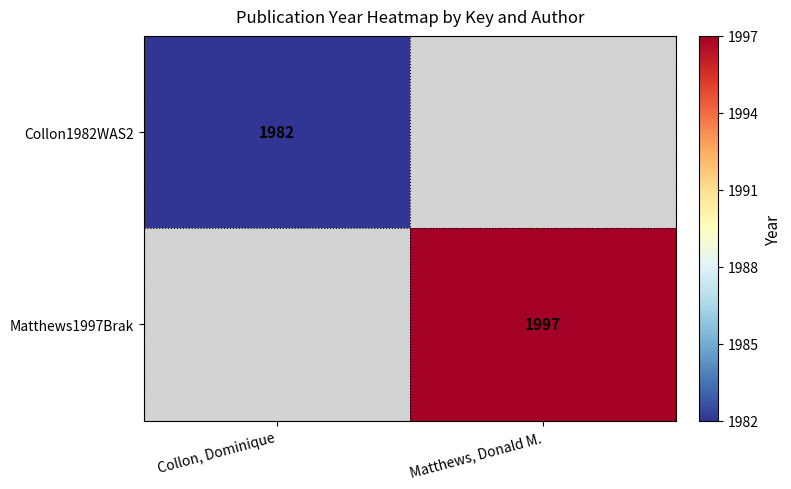

Is the value of Collon1982WAS2 at Collon, Dominique greater than the value of Matthews1997Brak at Matthews, Donald M.?

No